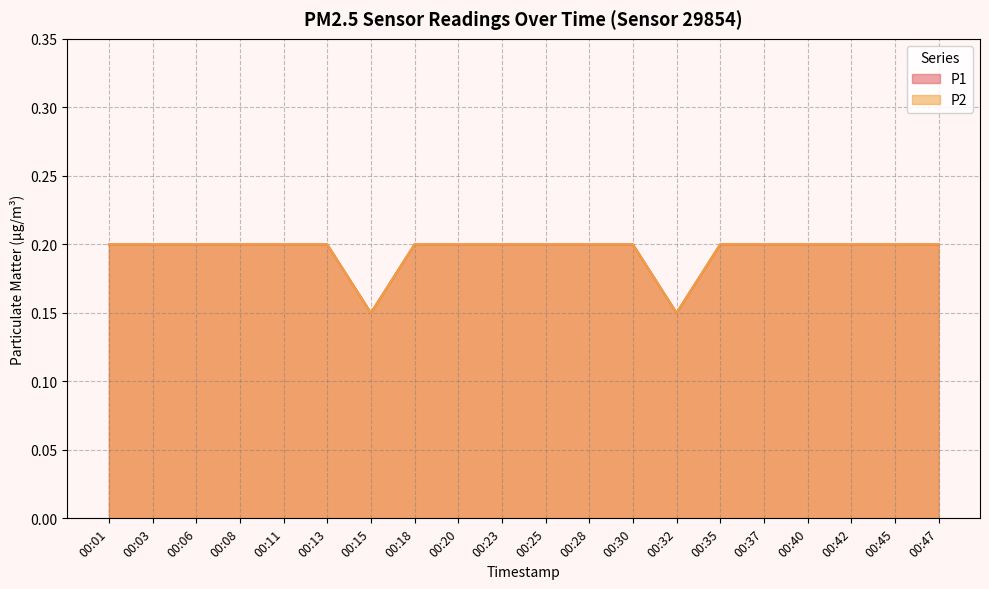

What is the sum of the P1 values at 00:47 and 00:35?

0.4